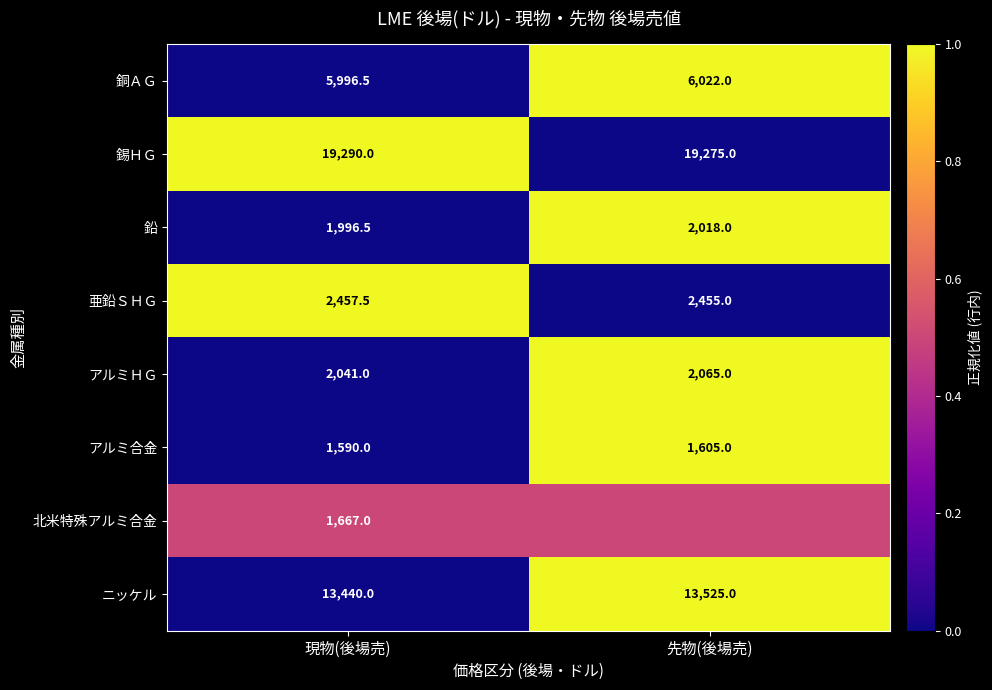

Is the value of アルミＨＧ at 現物(後場売) greater than the value of ニッケル at 先物(後場売)?

No